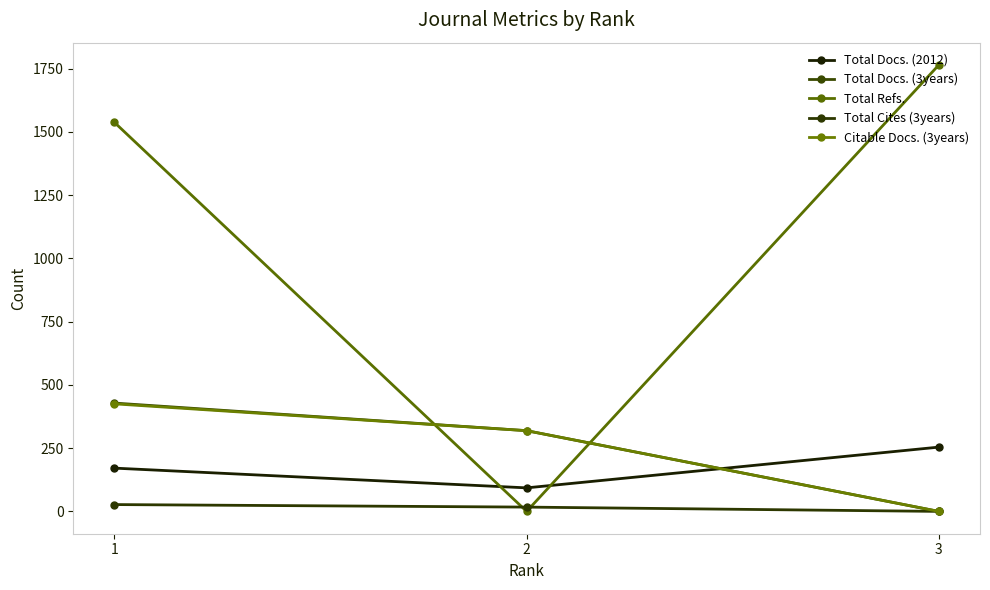

The value of Total Cites (3years) at 3 is 16. True or false?

False